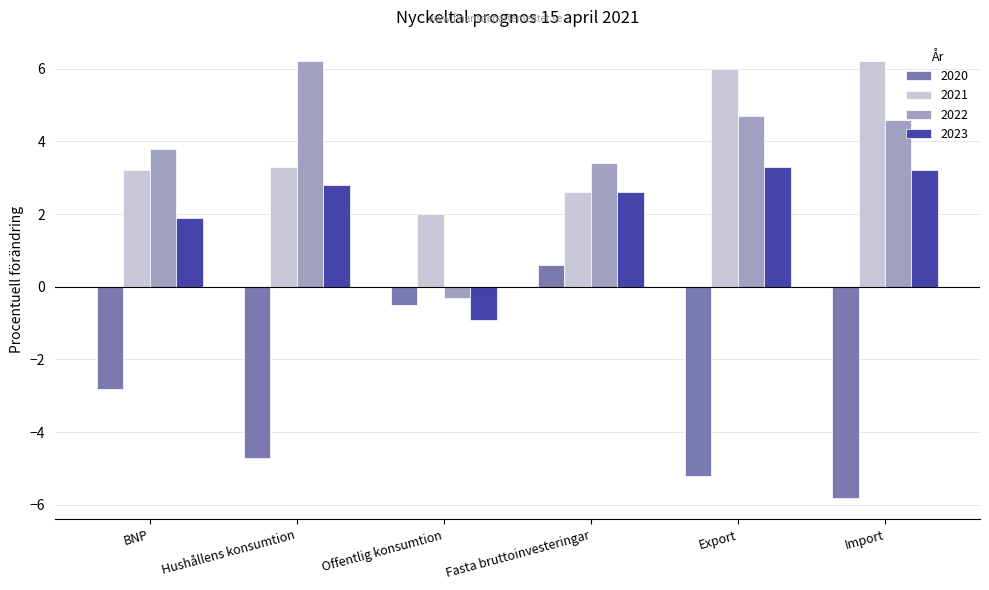

List the labels in order of 2020 value, largest first.

Fasta bruttoinvesteringar, Offentlig konsumtion, BNP, Hushållens konsumtion, Export, Import